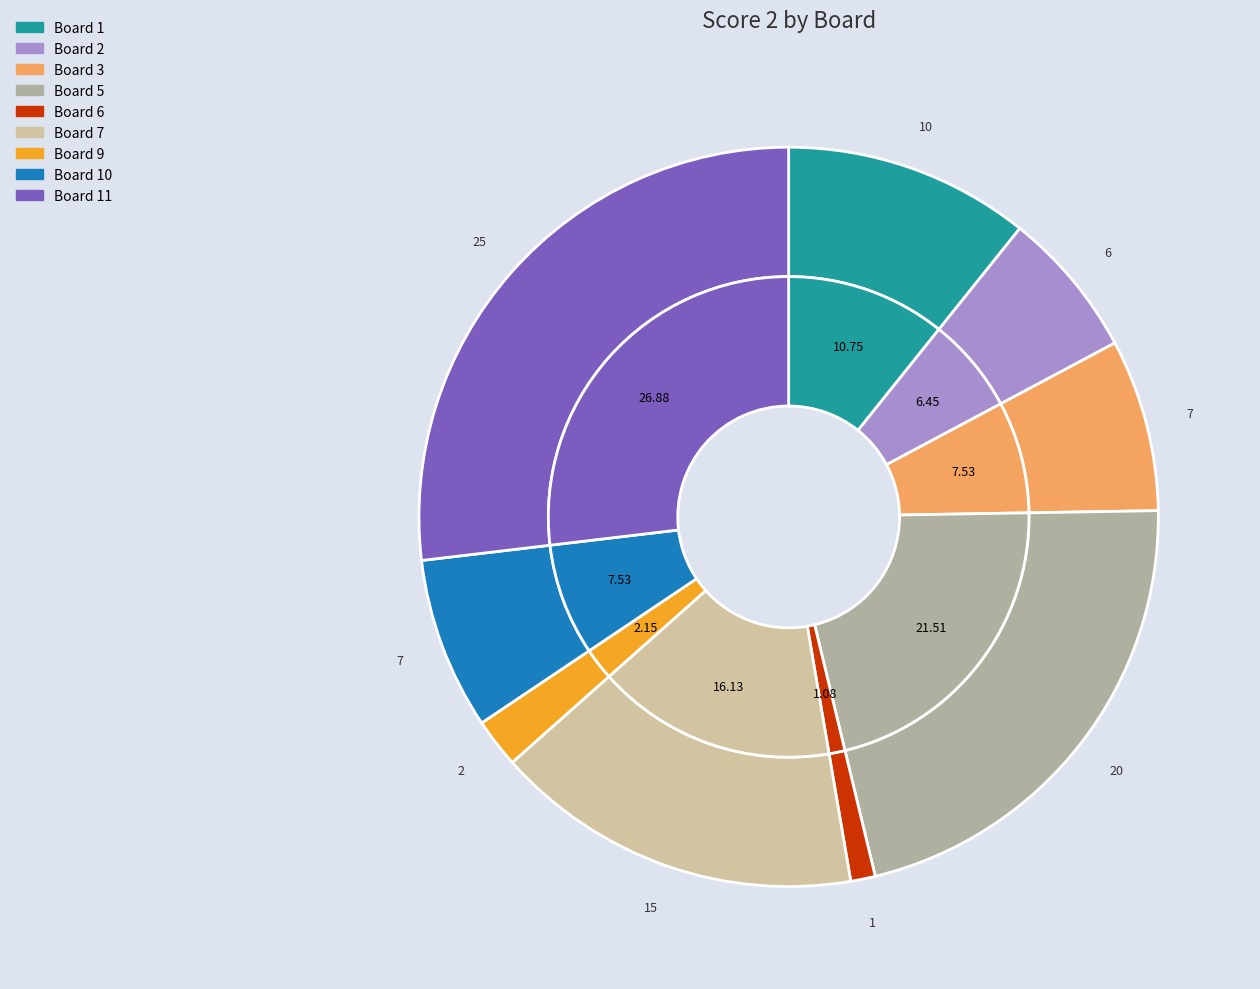

What percentage is NOT represented by 10?

92.5%